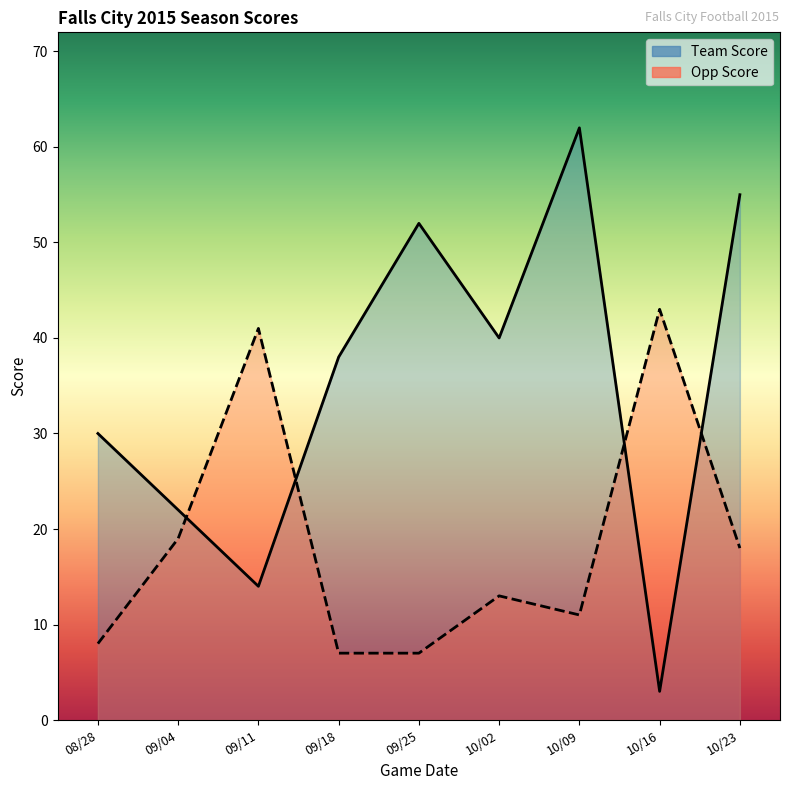

Reading left to right, transcribe all the data shown in this chart.

Team Score: 08/28=30	09/04=22	09/11=14	09/18=38	09/25=52	10/02=40	10/09=62	10/16=3	10/23=55
Opp Score: 08/28=8	09/04=19	09/11=41	09/18=7	09/25=7	10/02=13	10/09=11	10/16=43	10/23=18